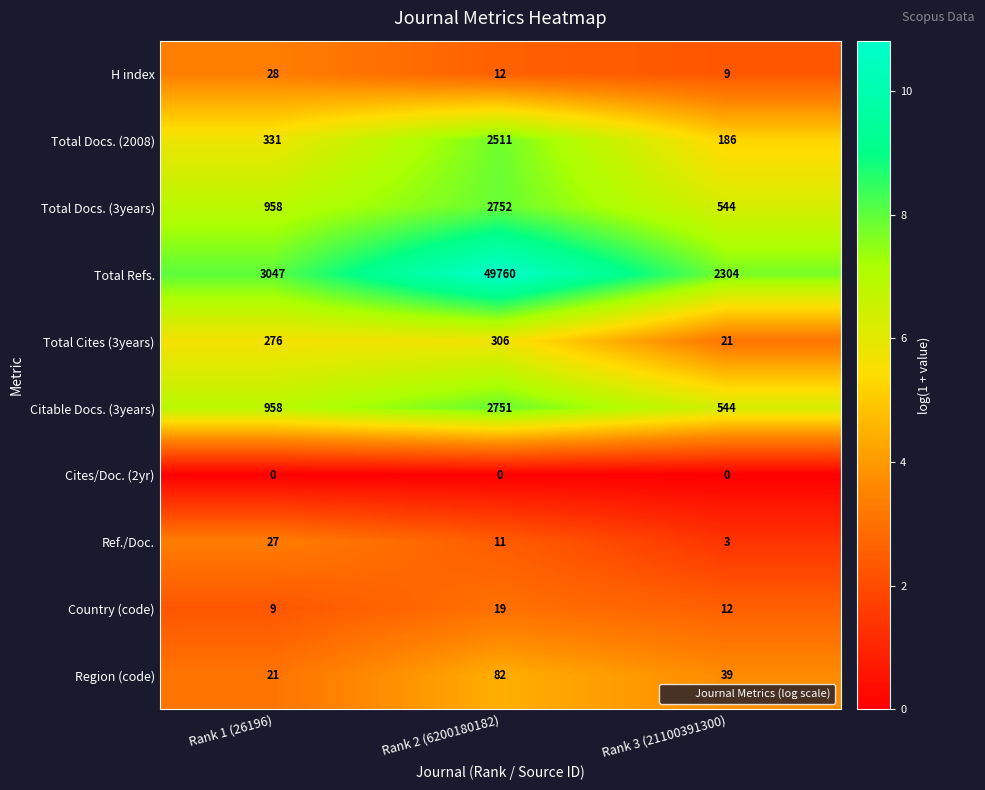

At Rank 2 (6200180182), list the series in order from largest to smallest.

Total Refs., Total Docs. (3years), Citable Docs. (3years), Total Docs. (2008), Total Cites (3years), Region (code), Country (code), H index, Ref./Doc., Cites/Doc. (2yr)